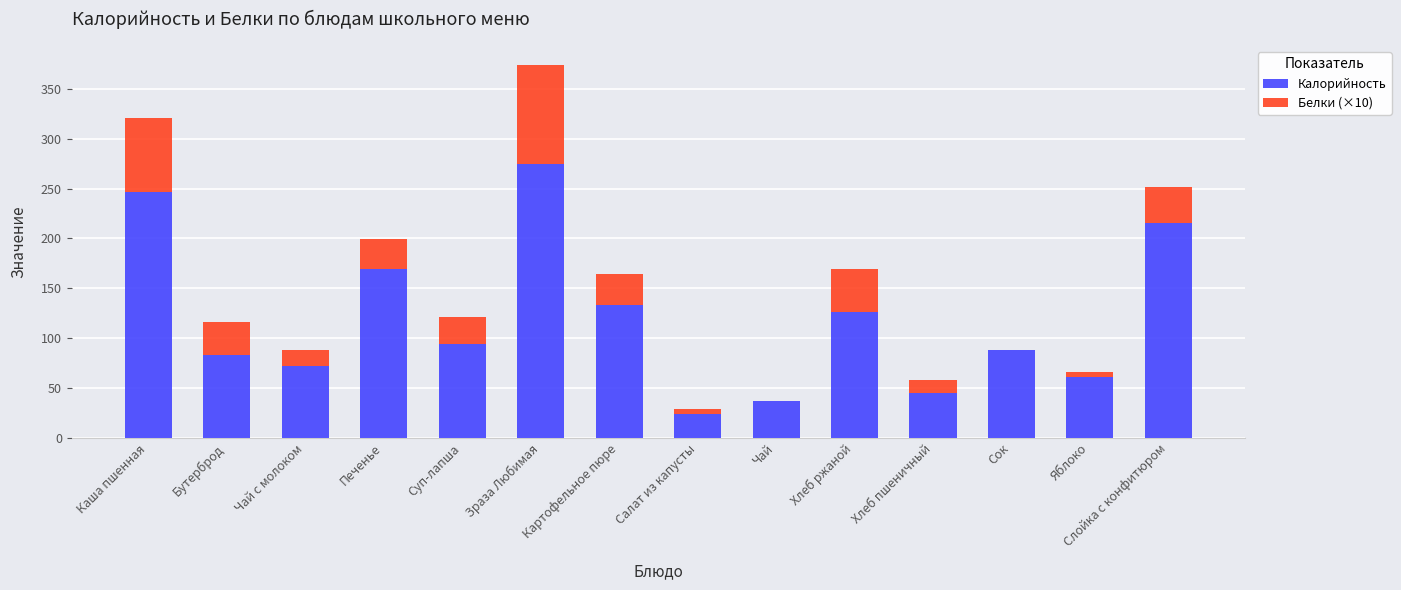

Which category has the highest value in the Калорийность series?

Зраза Любимая